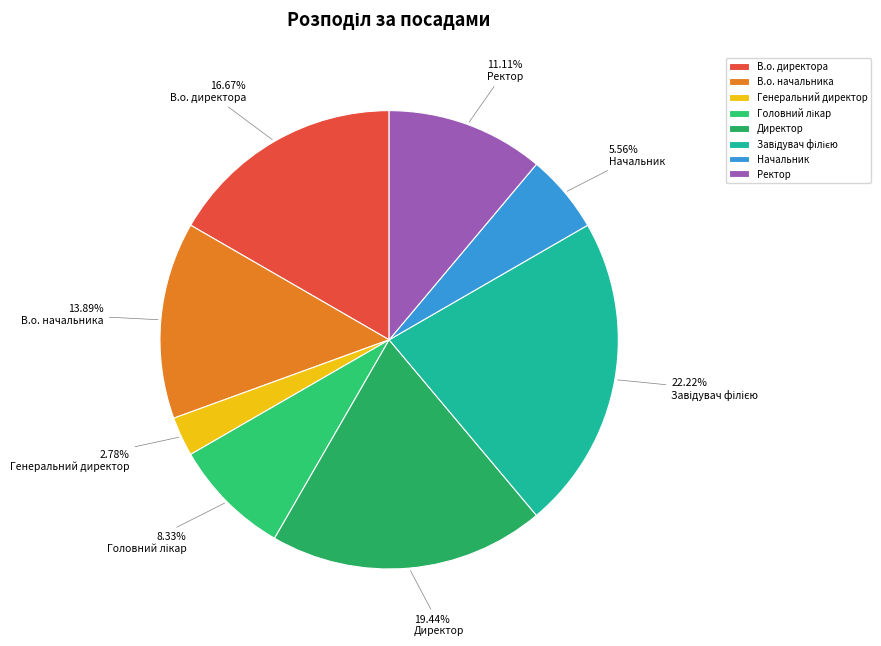

Do Генеральний директор and Директор together represent more than half of the pie?

No